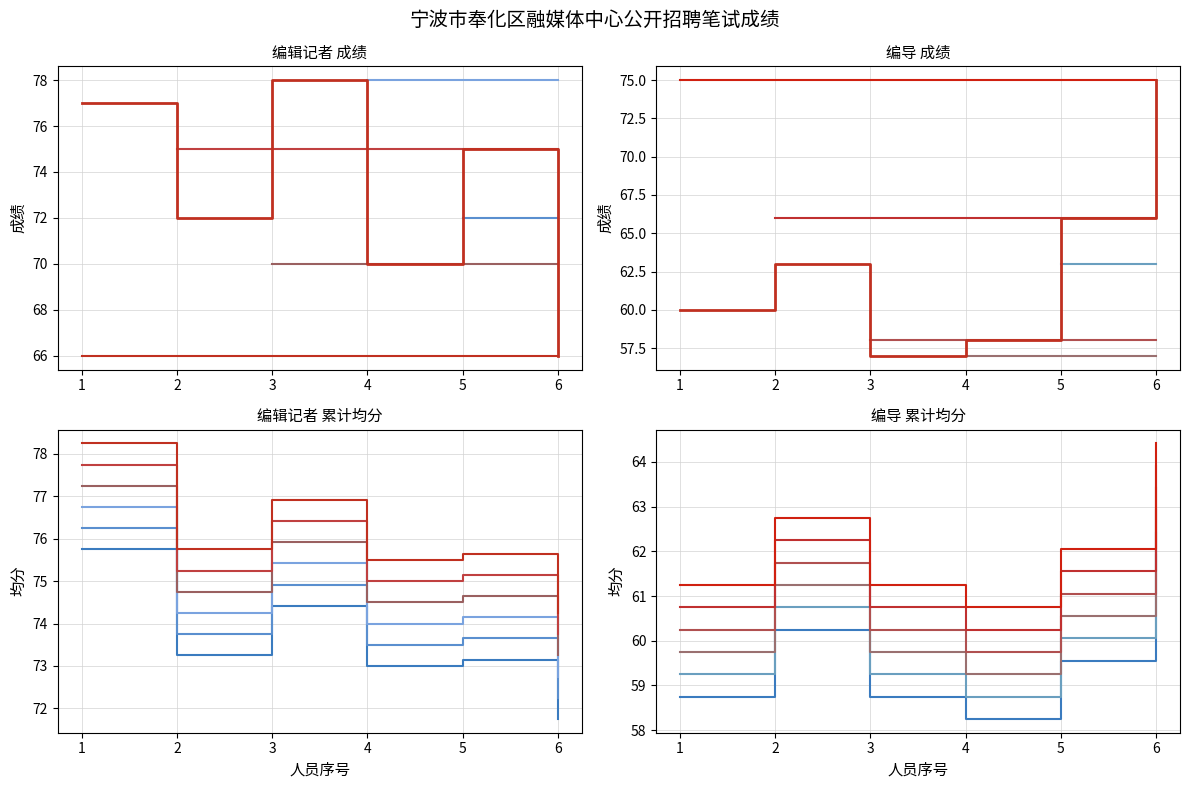

Is the value of 编导 at 1 greater than the value of 编辑记者 at 6?

No